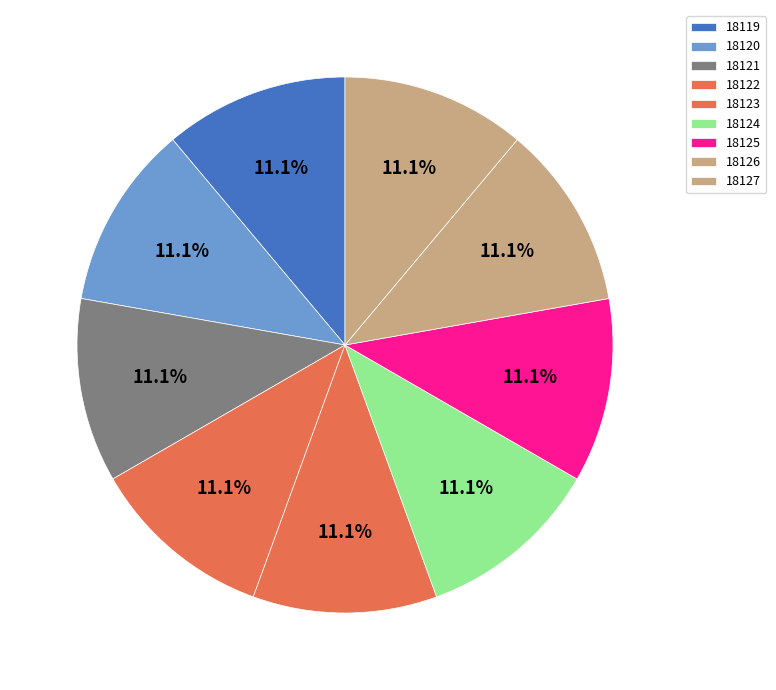

What is the total percentage of 18127 and 18120?

22.2%